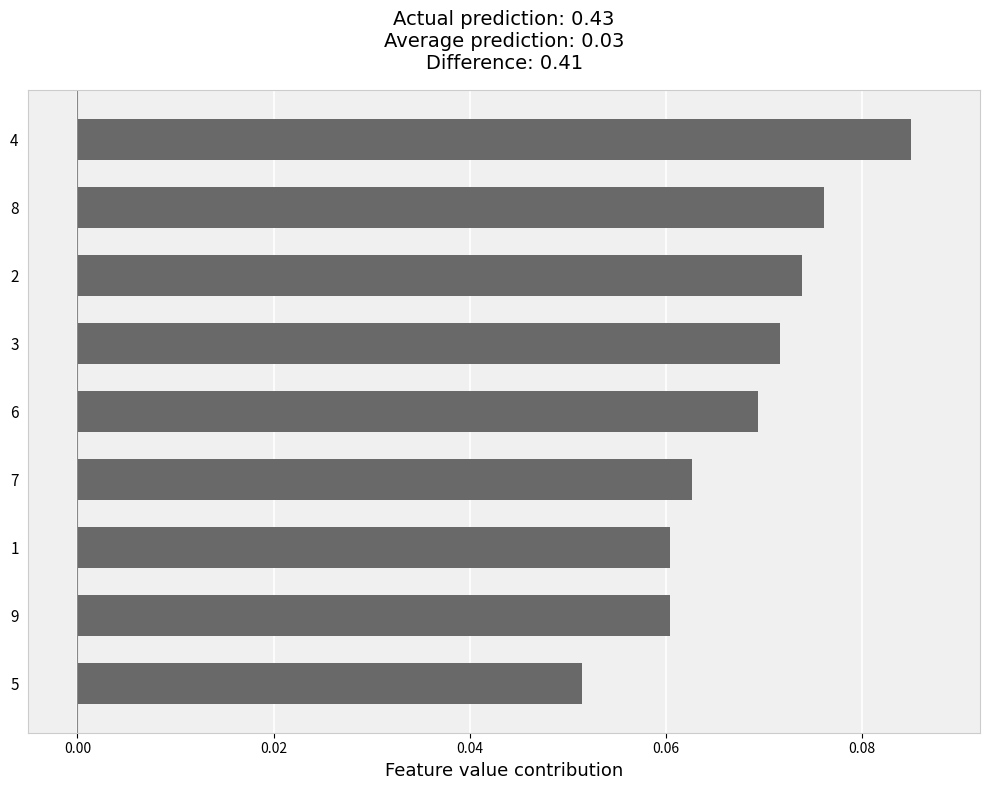

Which label corresponds to the smallest value in the chart?

5